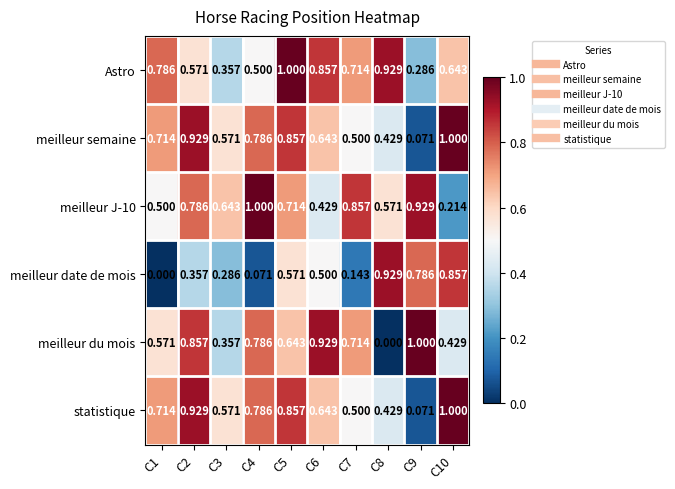

Which series changed the most between C7 and C8?

meilleur date de mois